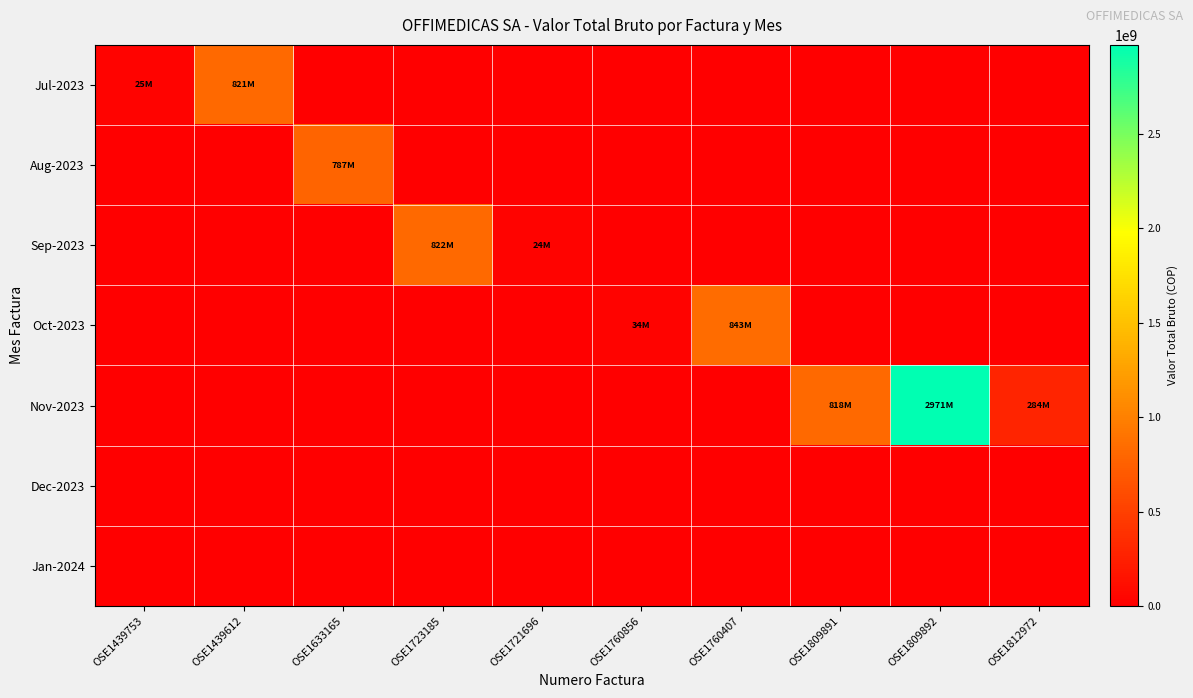

How many series are shown in this chart?

7